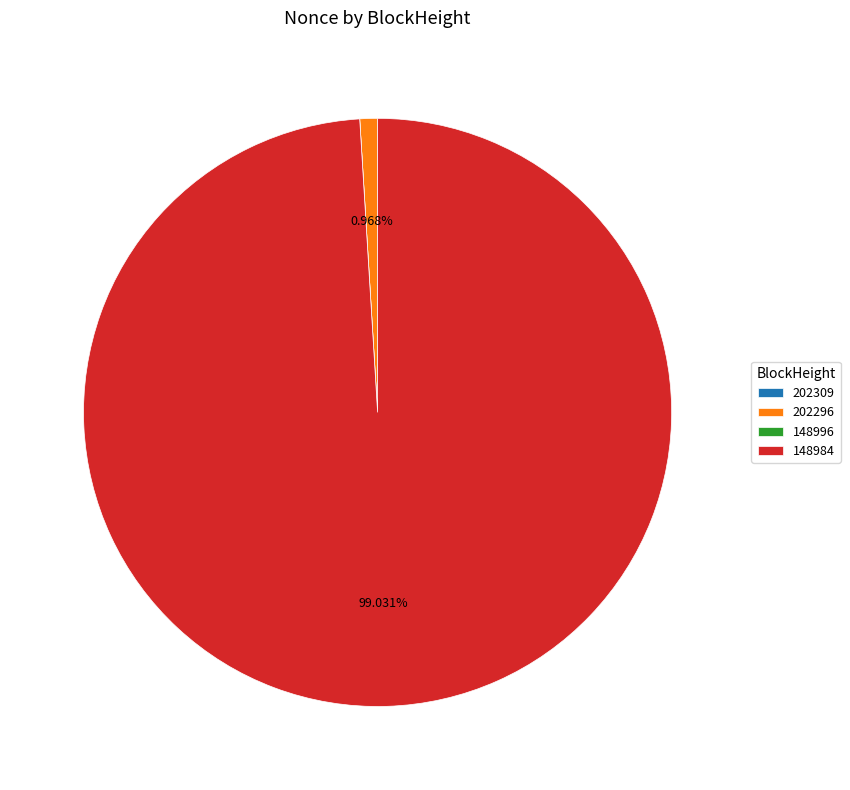

What percentage is the 148984 slice, to the nearest percent?

99%